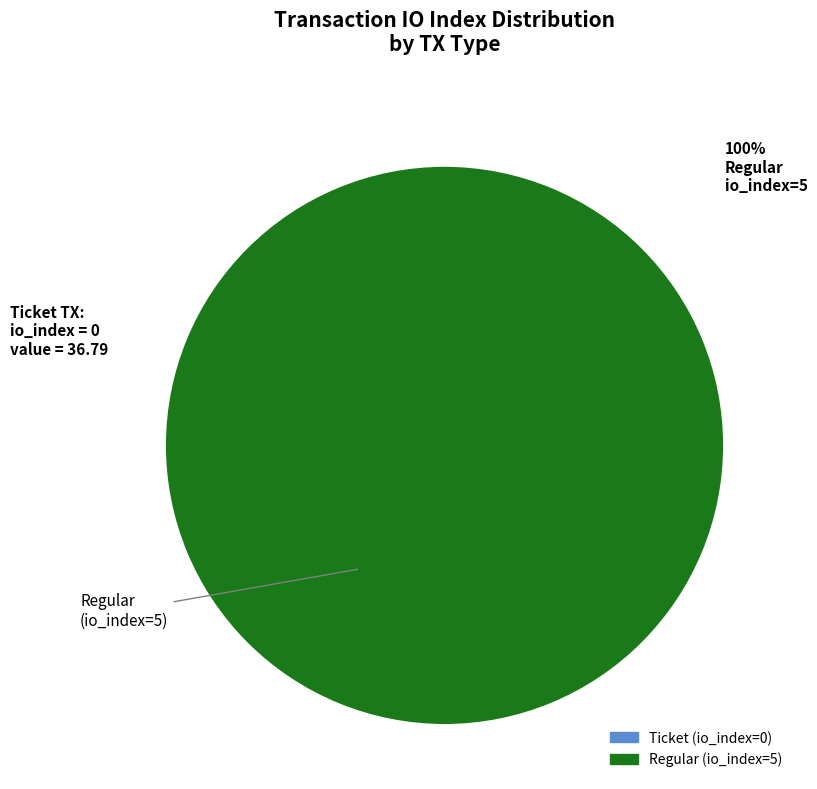

How many segments does this pie chart have?

2